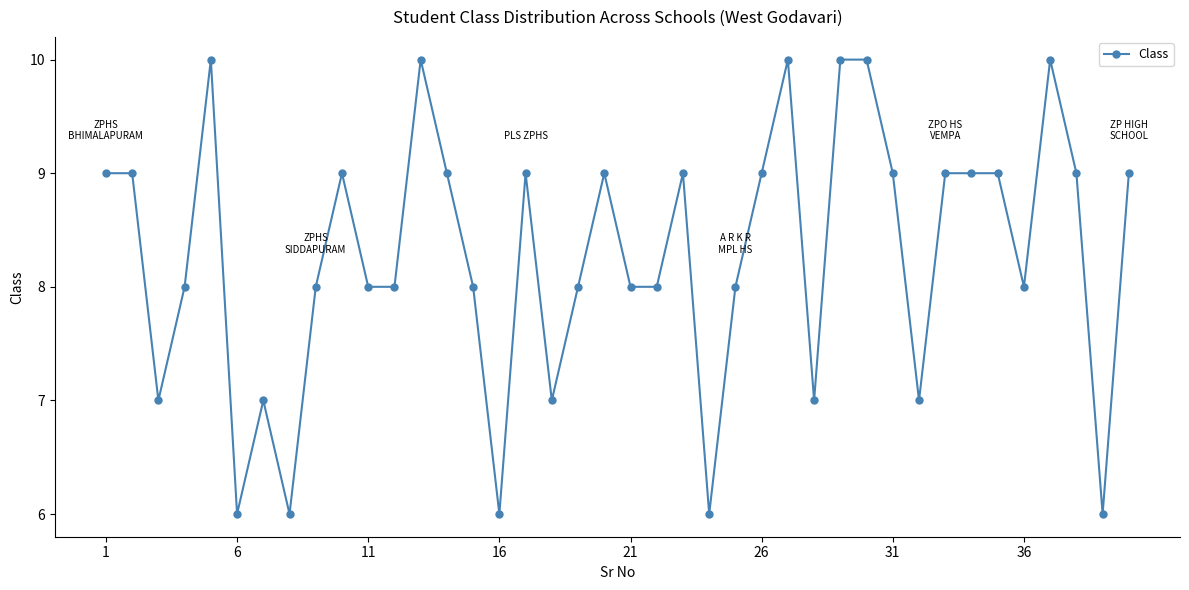

What is the difference between the second highest and second lowest values?

4